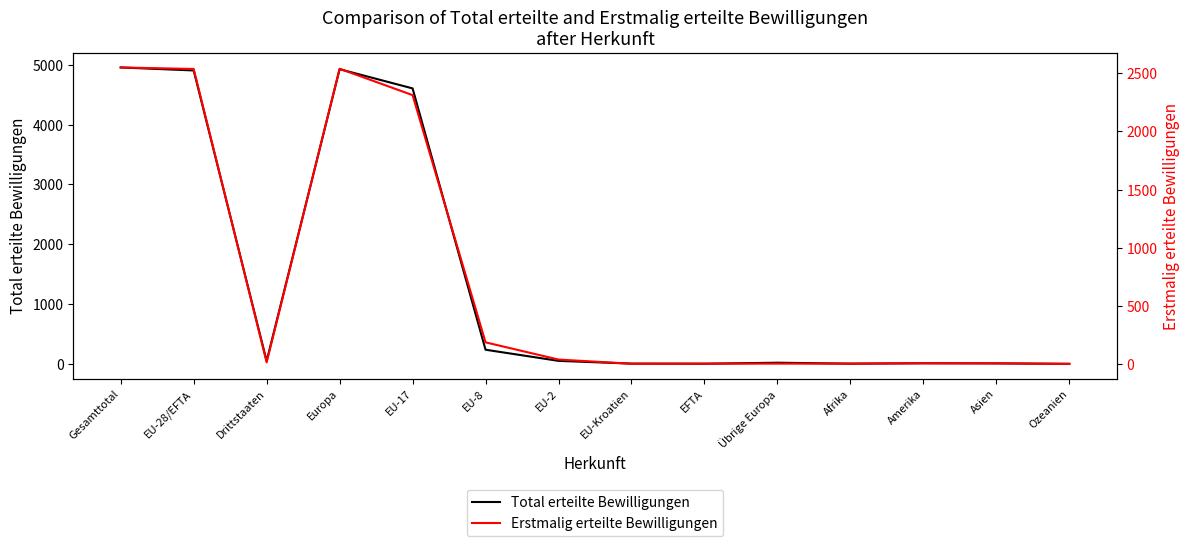

Reading left to right, extract all data points from this chart.

Total erteilte Bewilligungen: Gesamttotal=4955	EU-28/EFTA=4905	Drittstaaten=50	Europa=4926	EU-17=4605	EU-8=238	EU-2=52	EU-Kroatien=6	EFTA=4	Übrige Europa=21	Afrika=5	Amerika=12	Asien=10	Ozeanien=2
Erstmalig erteilte Bewilligungen: Gesamttotal=2551	EU-28/EFTA=2538	Drittstaaten=13	Europa=2540	EU-17=2313	EU-8=185	EU-2=37	EU-Kroatien=1	EFTA=2	Übrige Europa=2	Afrika=2	Amerika=5	Asien=4	Ozeanien=0